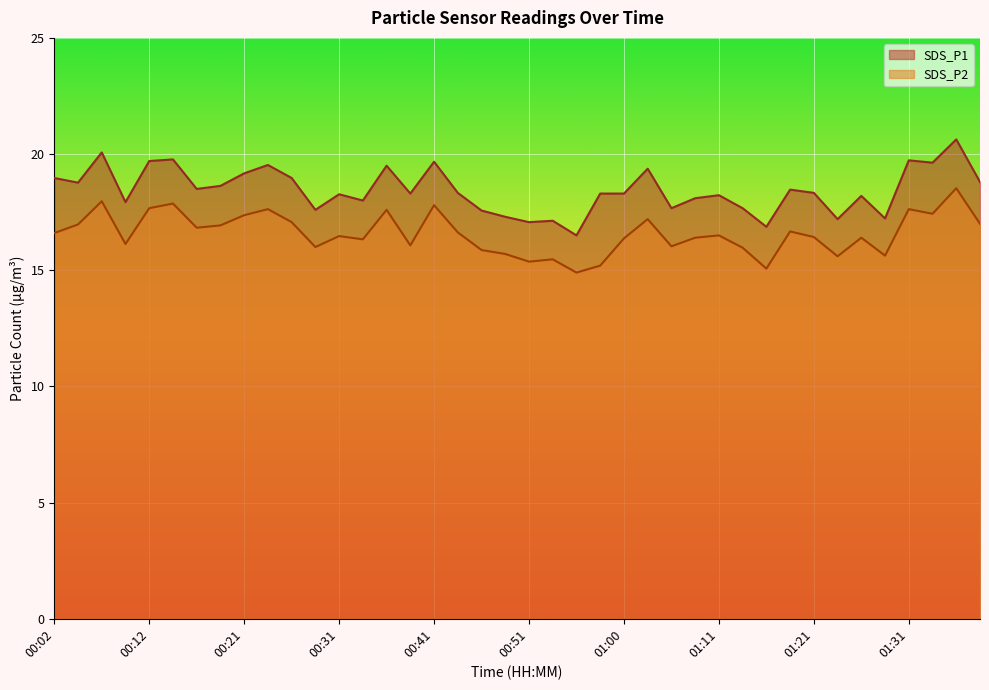

What are all the series names shown in the legend?

SDS_P1, SDS_P2